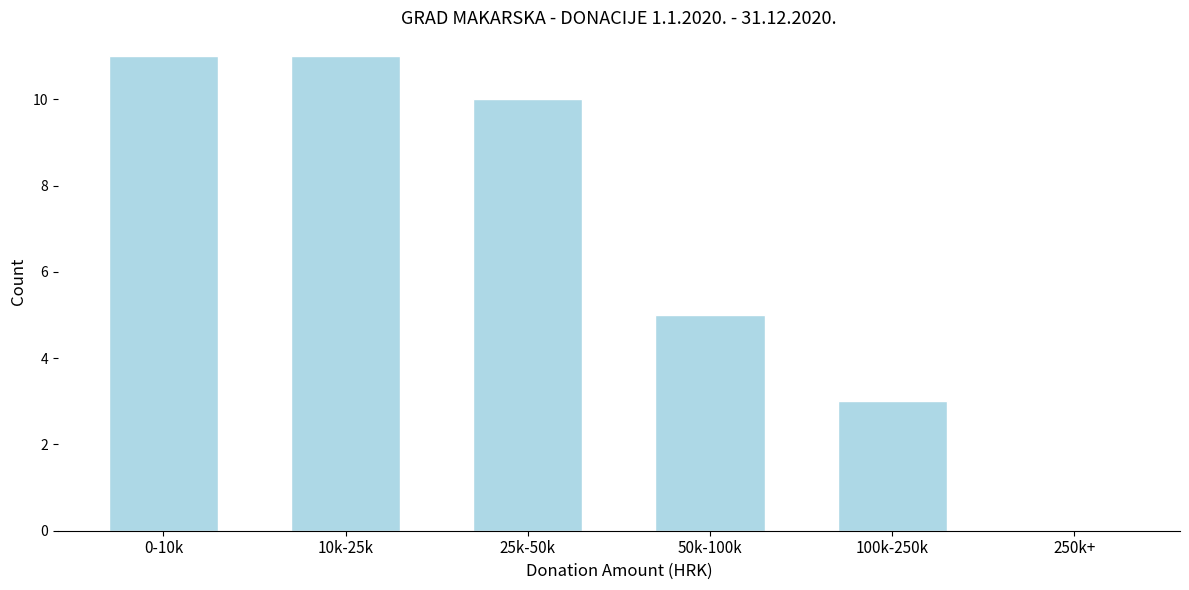

Reading left to right, extract all data points from this chart.

0-10k=11	10k-25k=11	25k-50k=10	50k-100k=5	100k-250k=3	250k+=0